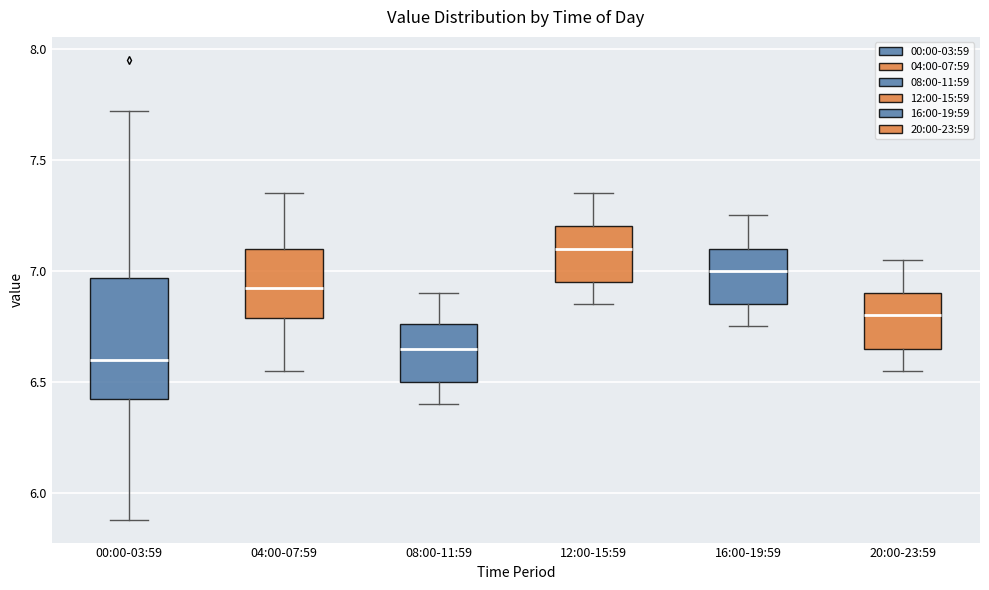

Which box is the tallest, from its lower edge to its upper edge?

00:00-03:59